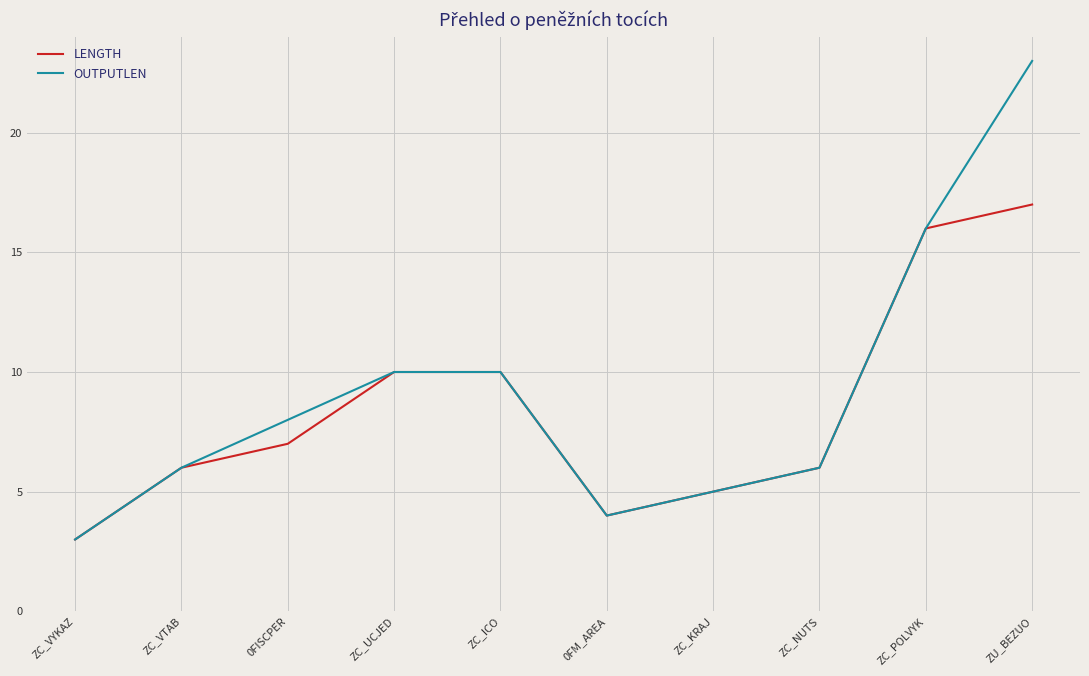

What position from the left is ZC_ICO?

5